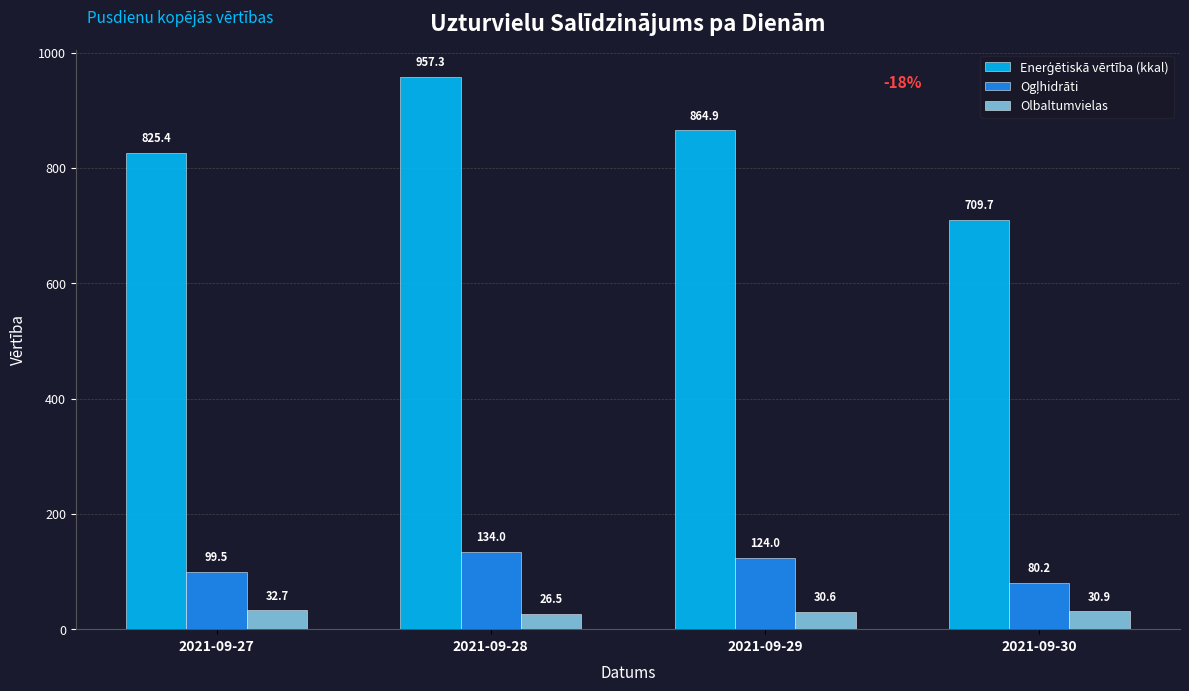

Read the Olbaltumvielas value at 2021-09-29.

30.6